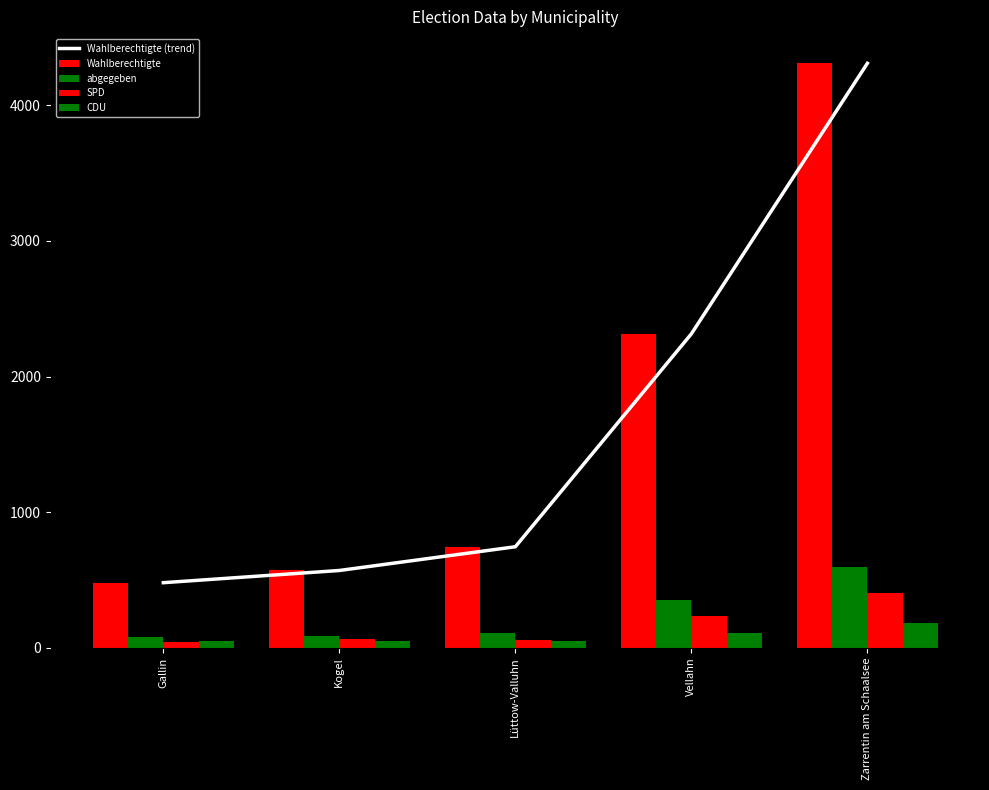

What is the sum of the Wahlberechtigte values at Kogel and Zarrentin am Schaalsee?

4880